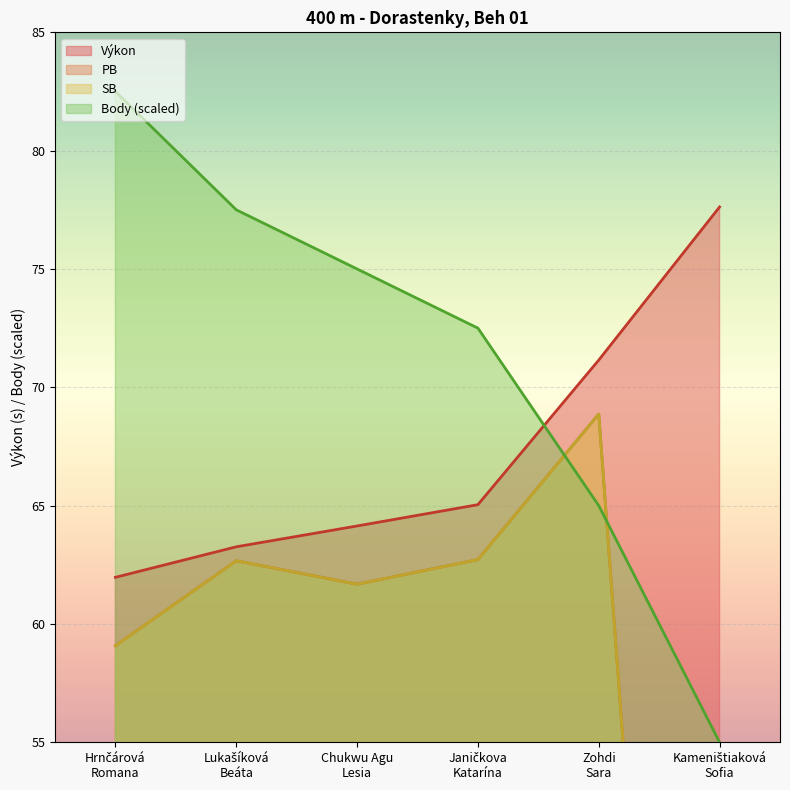

Is it true that PB equals 62.7 at Lukašíková
Beáta?

True